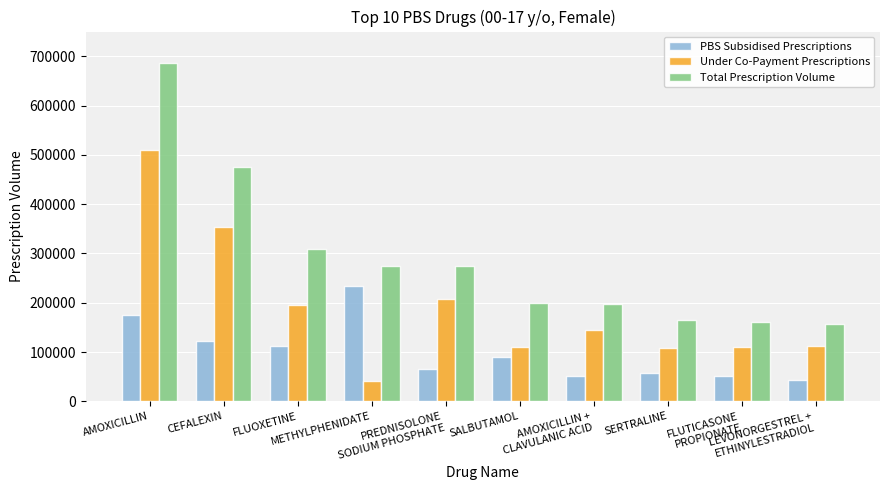

What is the value of the Total Prescription Volume bar at the 2nd from the left?

476252